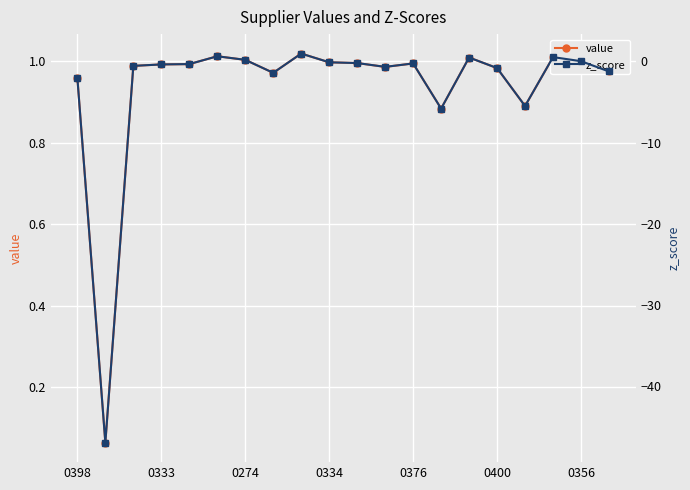

What is the smallest value displayed?

-47.0